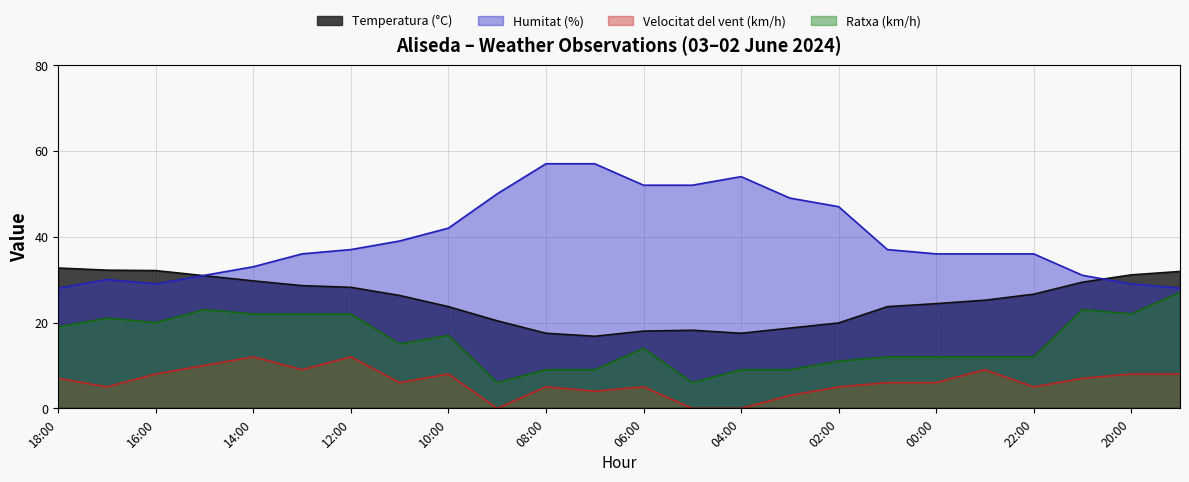

Is it true that Humitat (%) equals 39.0 at 11:00?

True